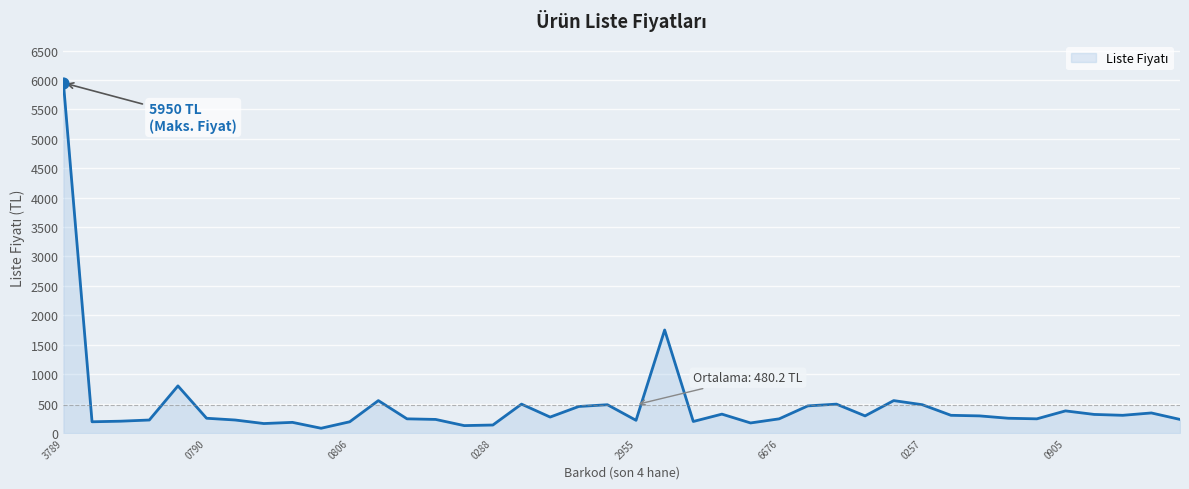

What is the maximum value shown in the chart?

5950